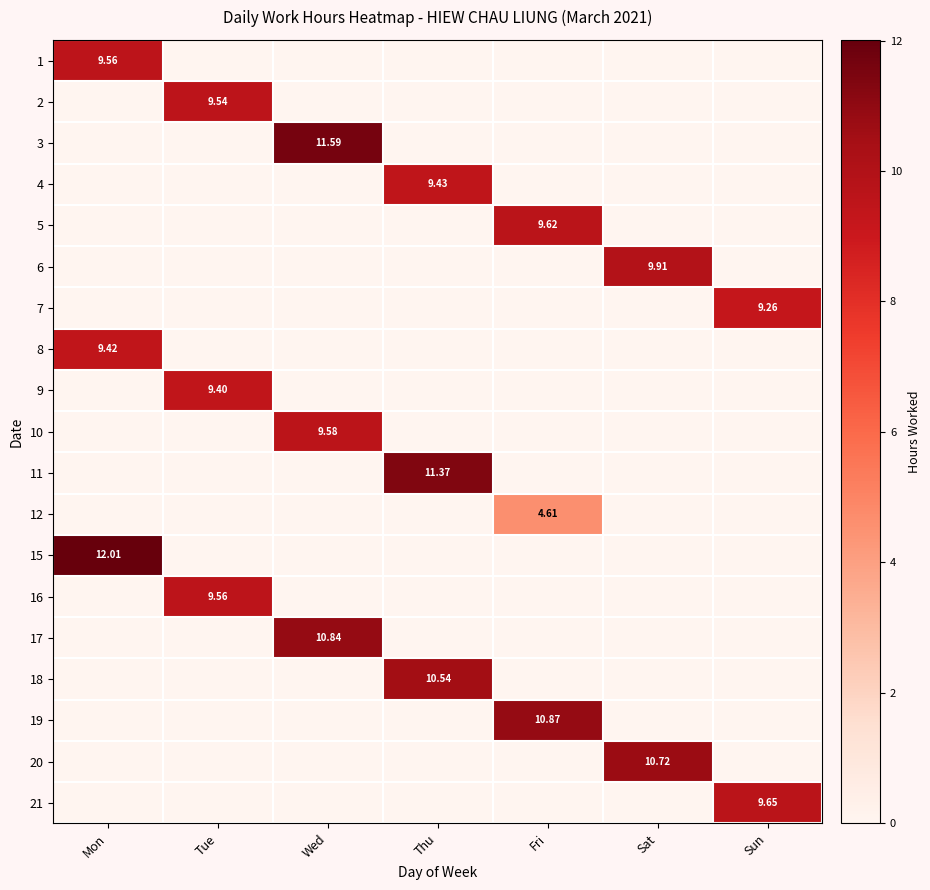

The 1 series shows -3.8 at Wed. True or false?

False